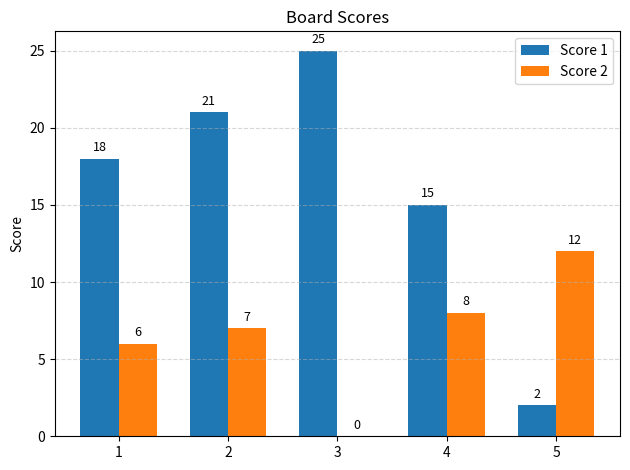

Are the bars horizontal?

No